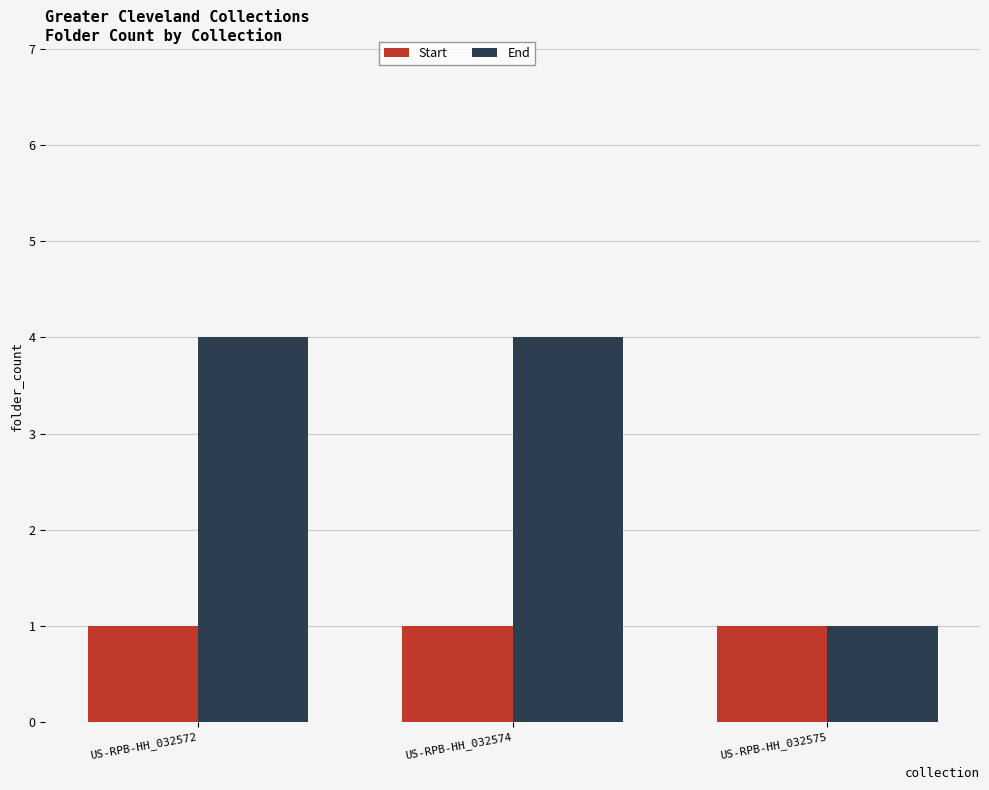

Rank the series by their average value, from lowest to highest.

Start, End